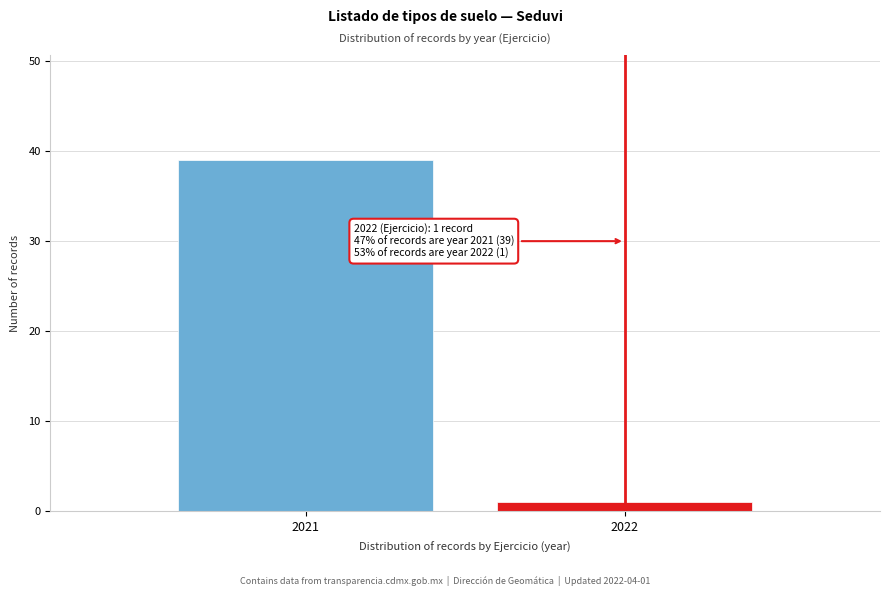

Reading left to right, extract all data points from this chart.

39	1